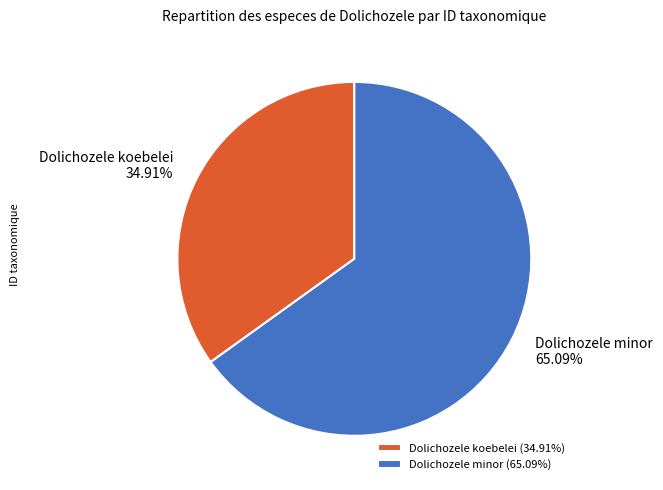

To the nearest percent, what is the difference between the Dolichozele minor and Dolichozele koebelei slice percentages?

30%